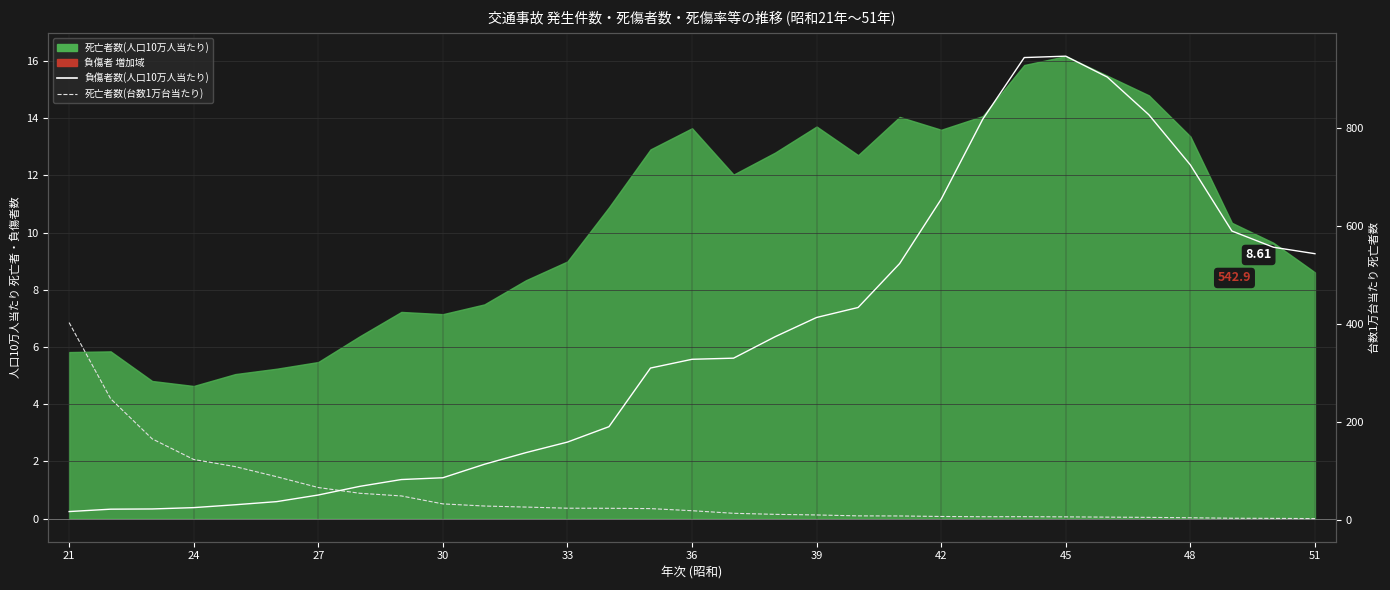

Reading left to right, transcribe all the data shown in this chart.

負傷者数(人口10万人当たり): 16.7	21.6	22.0	24.8	30.6	37.0	50.5	68.2	82.0	85.7	113.2	137.0	158.5	189.9	309.5	327.4	329.7	373.4	412.7	433.1	522.8	654.1	817.2	943.1	945.9	903.2	826.4	724.0	589.1	556.1	542.9
死亡者数(台数1万台当たり): 402.3	247.0	165.1	123.0	108.4	87.8	65.8	54.0	48.6	32.4	28.0	25.9	23.6	23.4	22.7	18.4	13.2	11.0	9.8	7.9	7.7	6.7	6.2	6.3	5.9	5.3	4.8	4.1	3.1	2.8	2.4